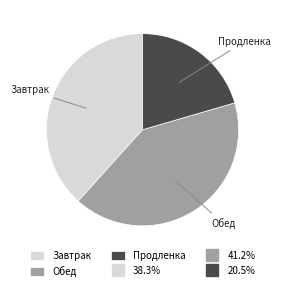

Which slice is the smallest?

Продленка